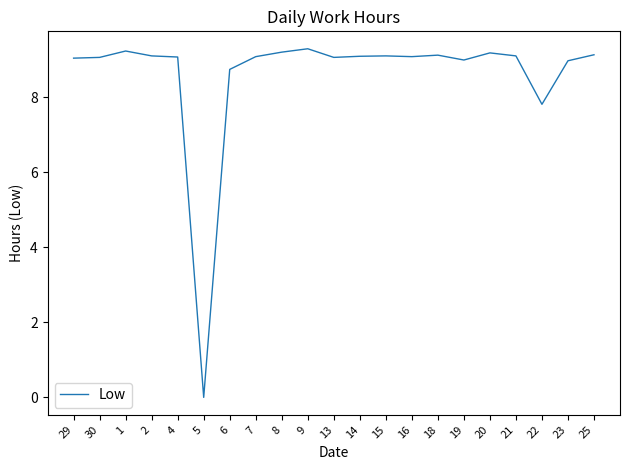

At which category does the chart reach its minimum across all series?

5